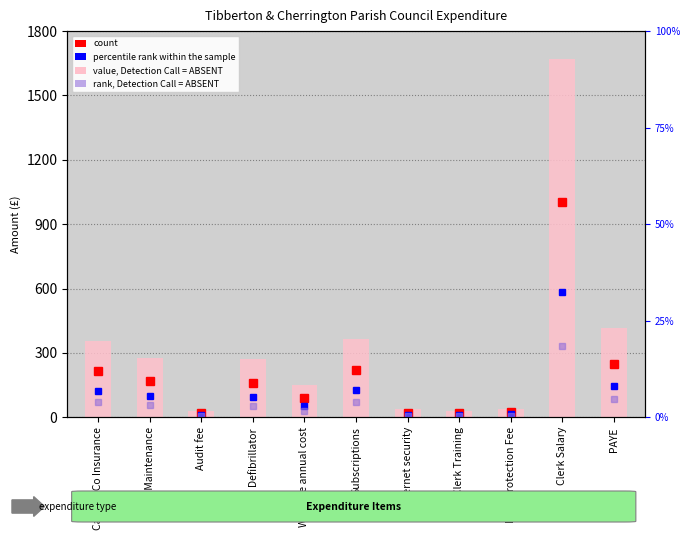

What is the sum of the values at Clock Maintenance and Data Protection Fee?

318.4